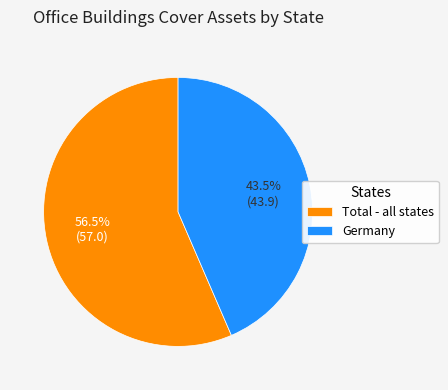

To the nearest percent, what is the difference between the largest and smallest slice percentages?

13%